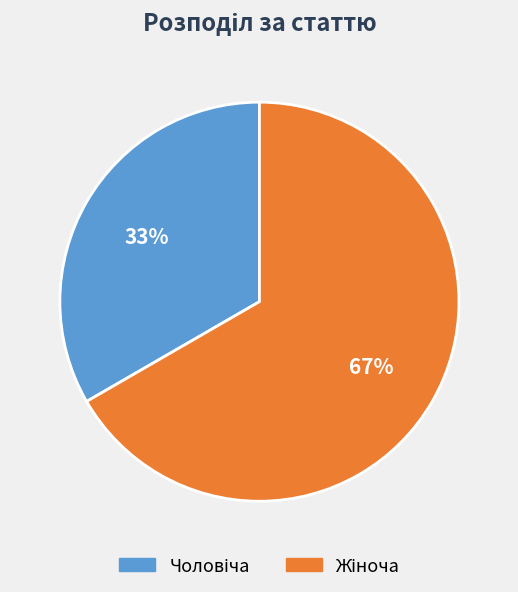

To the nearest percent, what is the average slice percentage?

50%